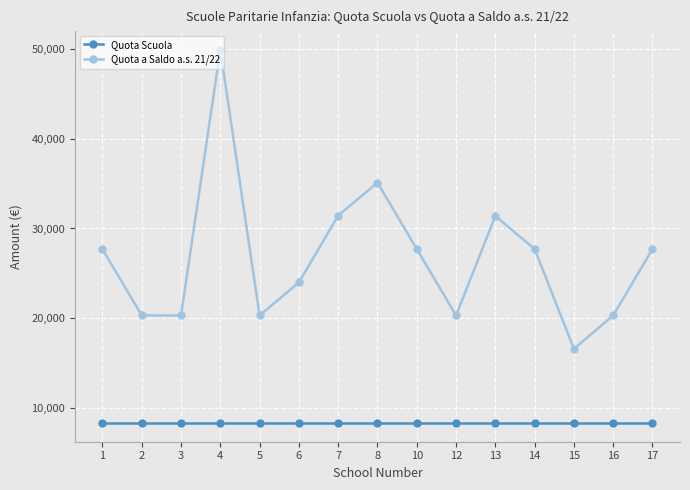

How many interior local peaks does the Quota a Saldo a.s. 21/22 series have?

3